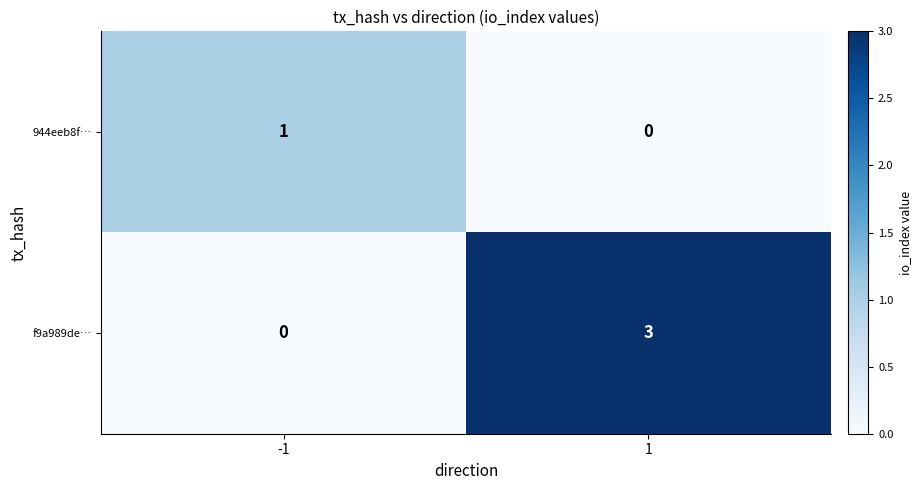

How many data points does each series have?

2